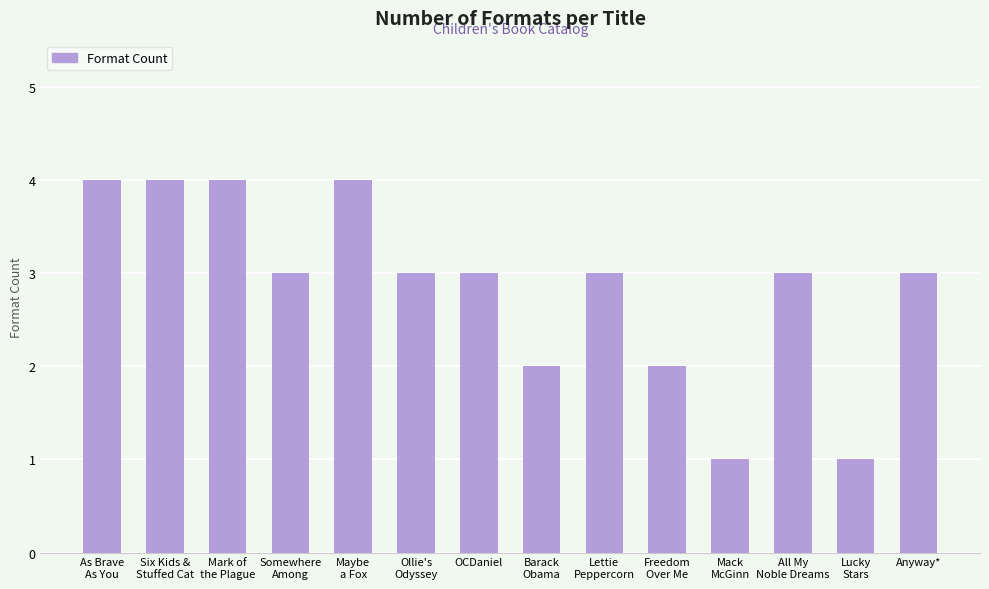

Reading left to right, what are all the values shown in this chart?

As Brave
As You=4	Six Kids &
Stuffed Cat=4	Mark of
the Plague=4	Somewhere
Among=3	Maybe
a Fox=4	Ollie's
Odyssey=3	OCDaniel=3	Barack
Obama=2	Lettie
Peppercorn=3	Freedom
Over Me=2	Mack
McGinn=1	All My
Noble Dreams=3	Lucky
Stars=1	Anyway*=3